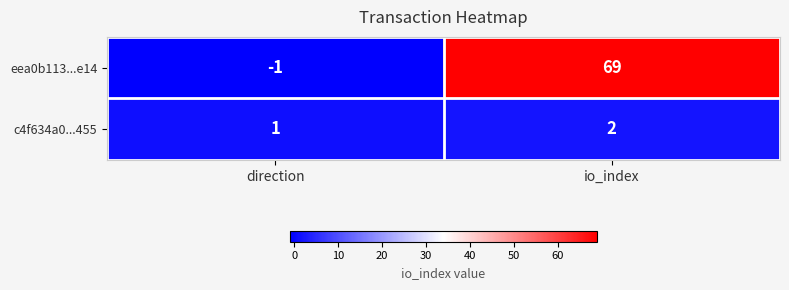

Which series has the largest range (max minus min)?

eea0b113...e14